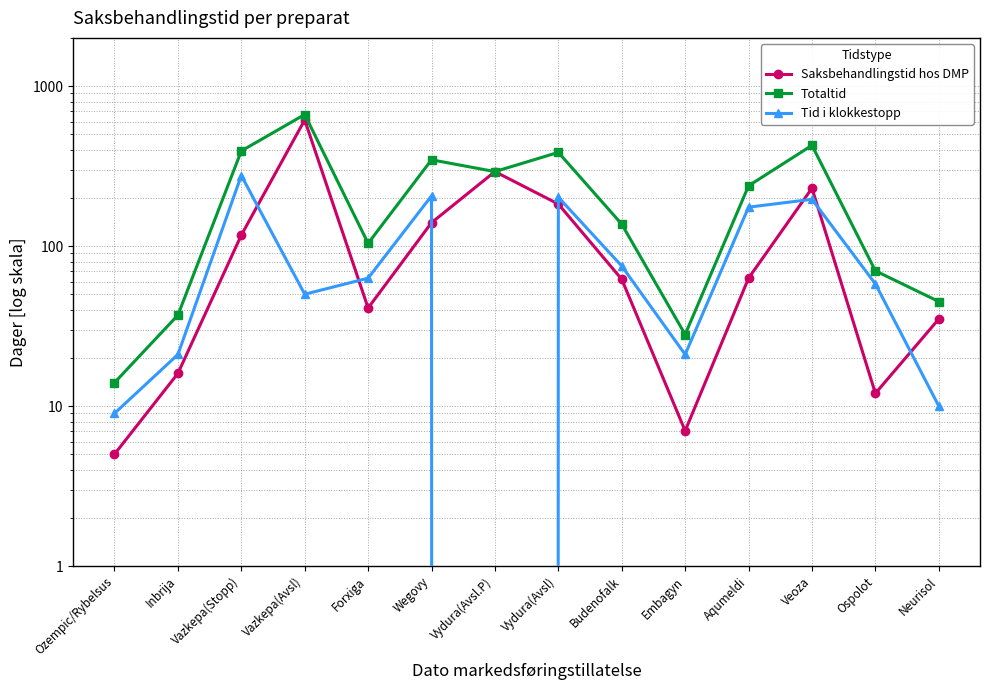

What is the sum of all Tid i klokkestopp values?

1362